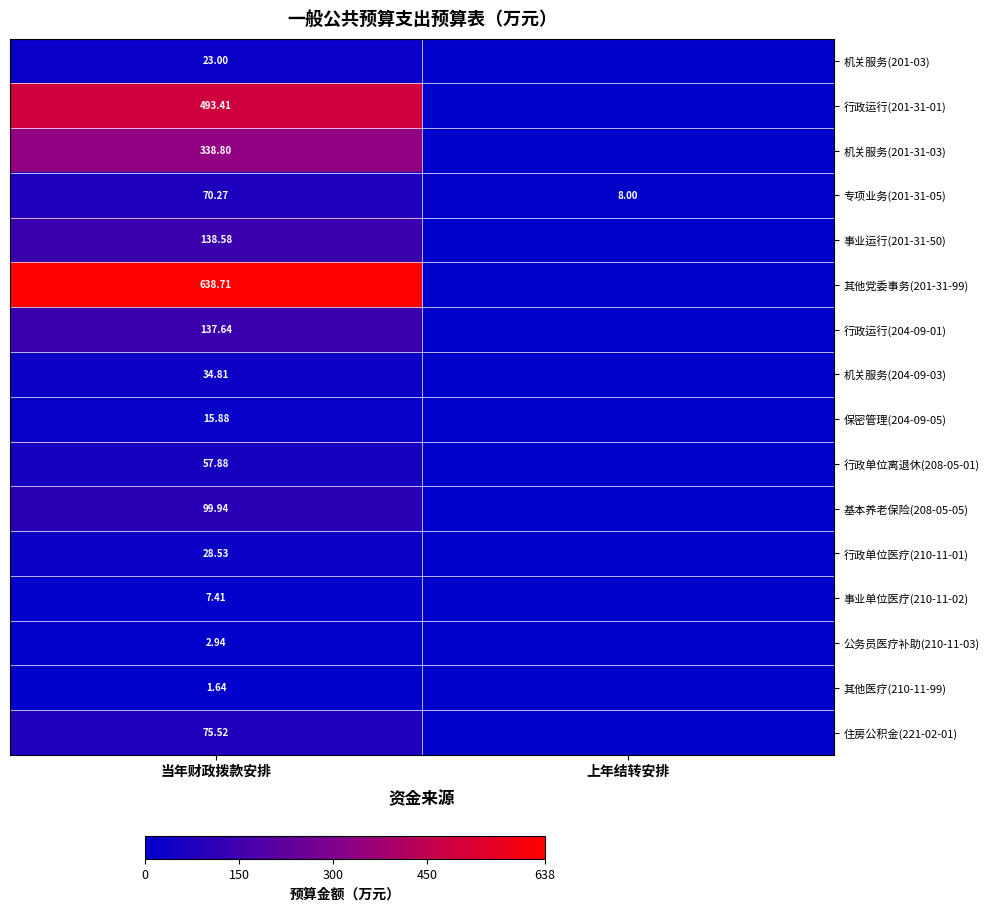

Count the number of categories in the chart.

2